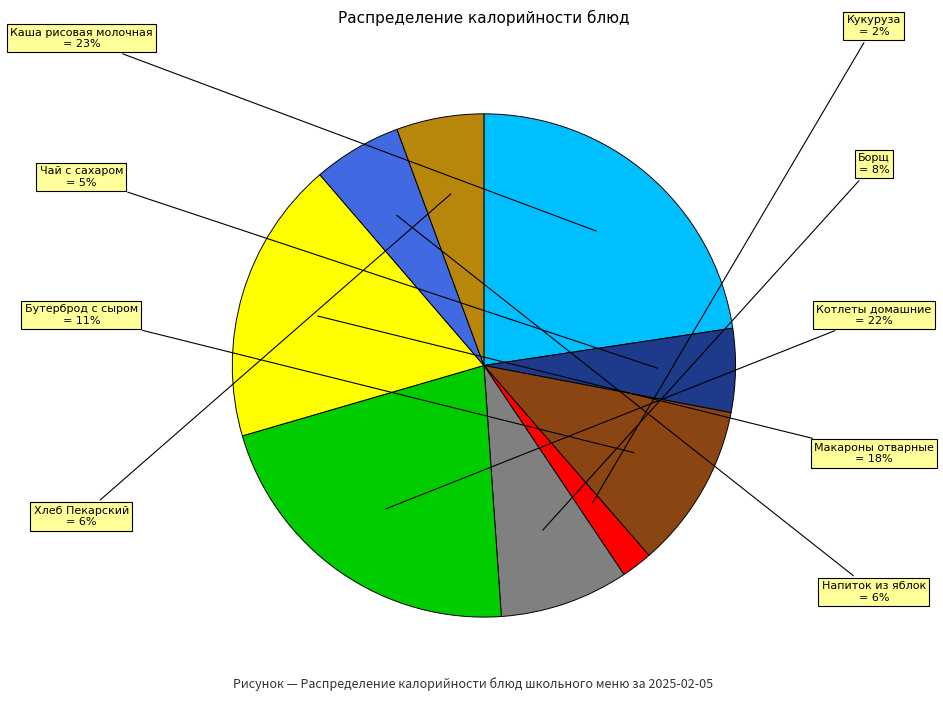

To the nearest percent, what is the difference between the largest and smallest slice percentages?

21%